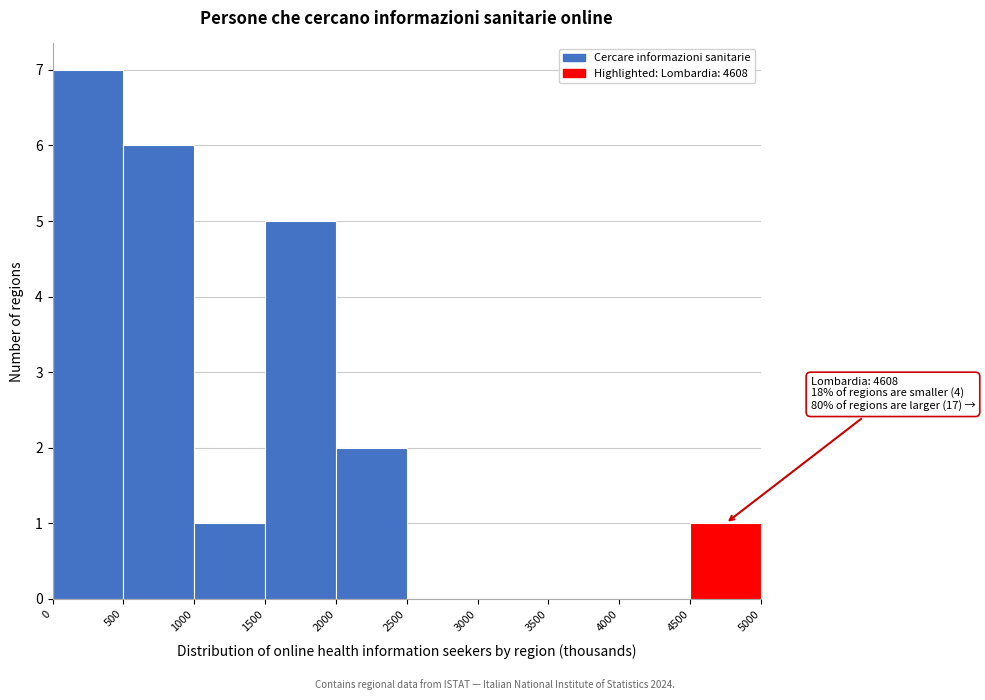

Which range on the x-axis has the tallest bar?

0 to 500